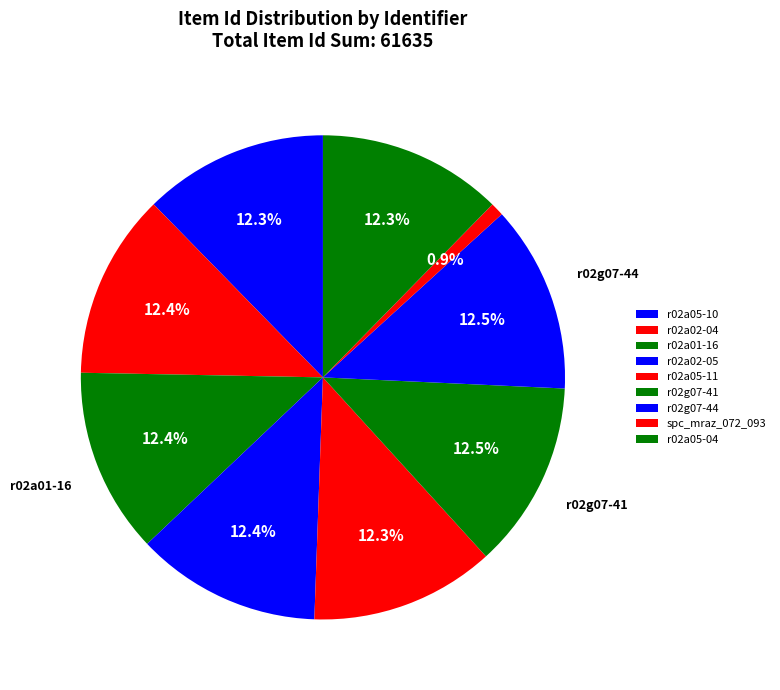

Count the number of slices in the pie.

9